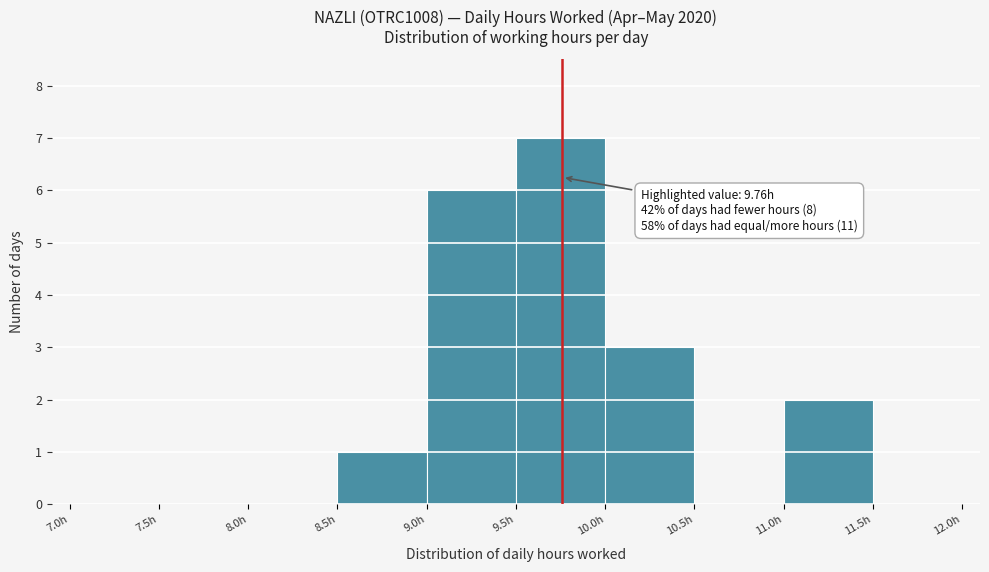

Over which range of the x-axis is the bar tallest?

9.5 to 10.0